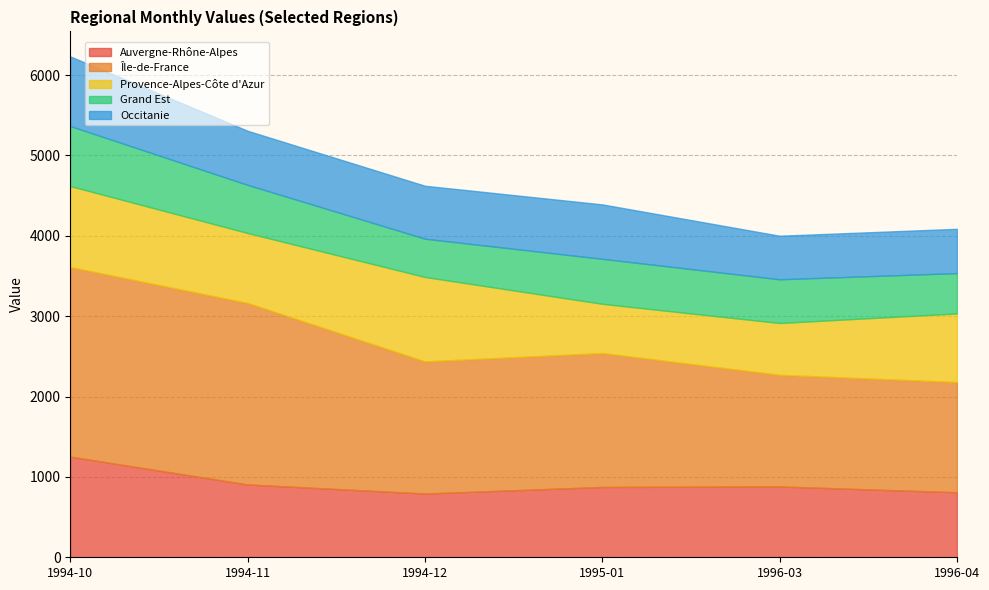

What is the label of the 4th point from the right?

1994-12